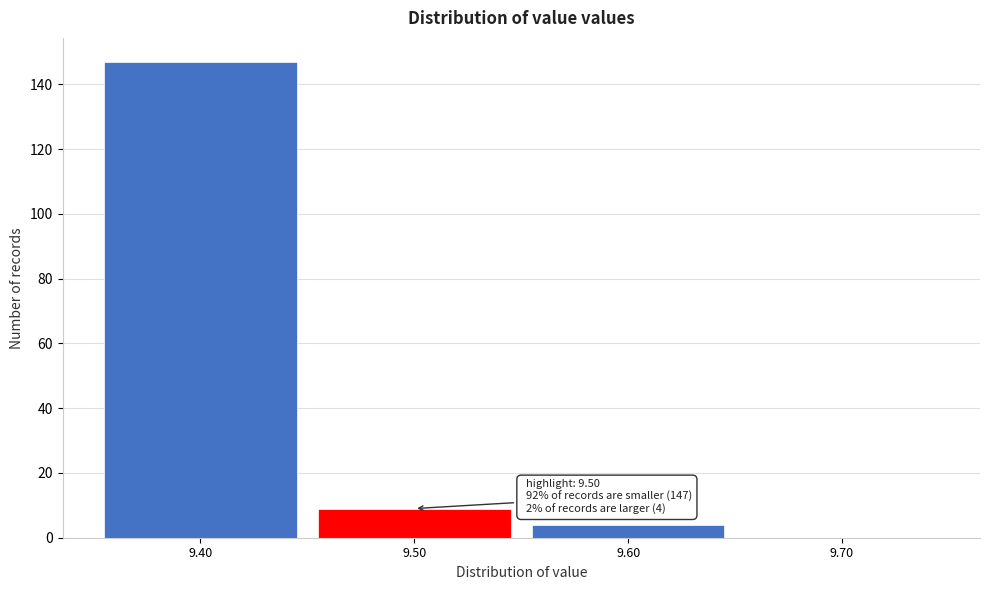

Over which range of the x-axis is the bar tallest?

9.35 to 9.45